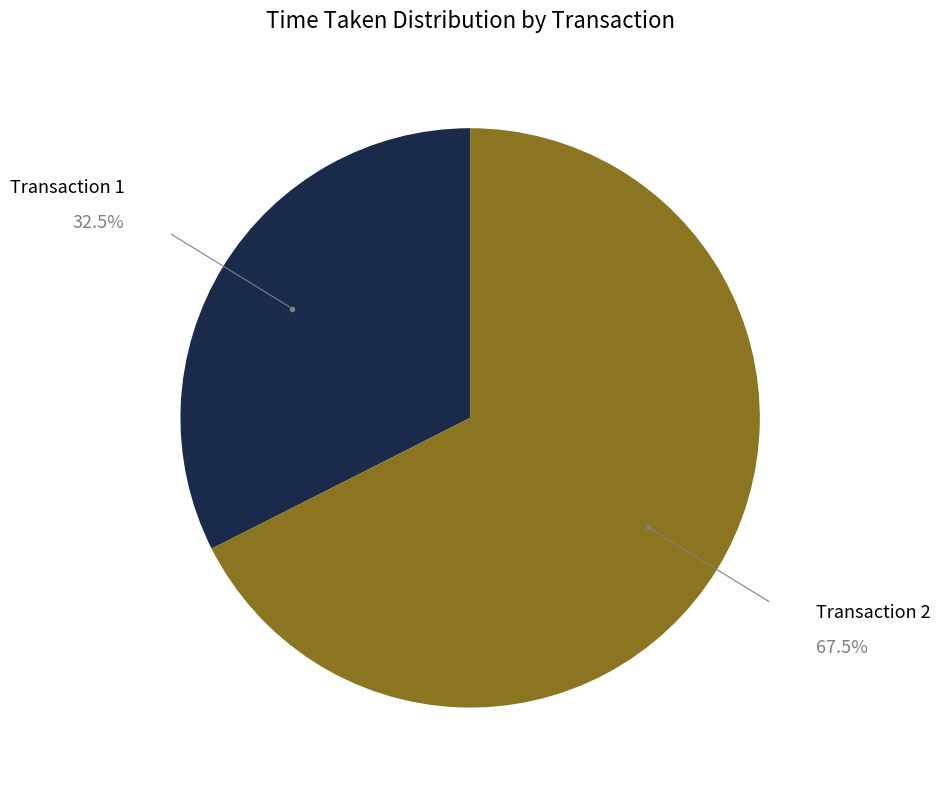

Which has a higher value, Transaction 2 or Transaction 1?

Transaction 2